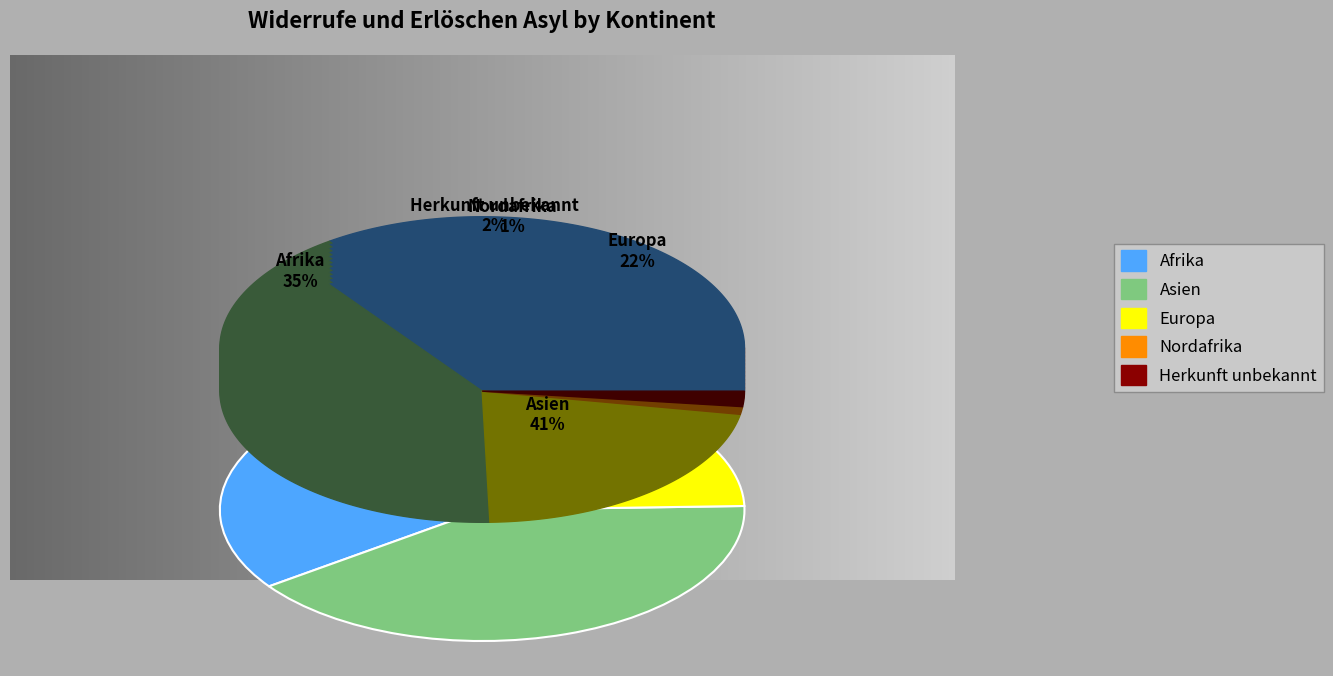

Which category has the biggest portion of the pie?

Asien